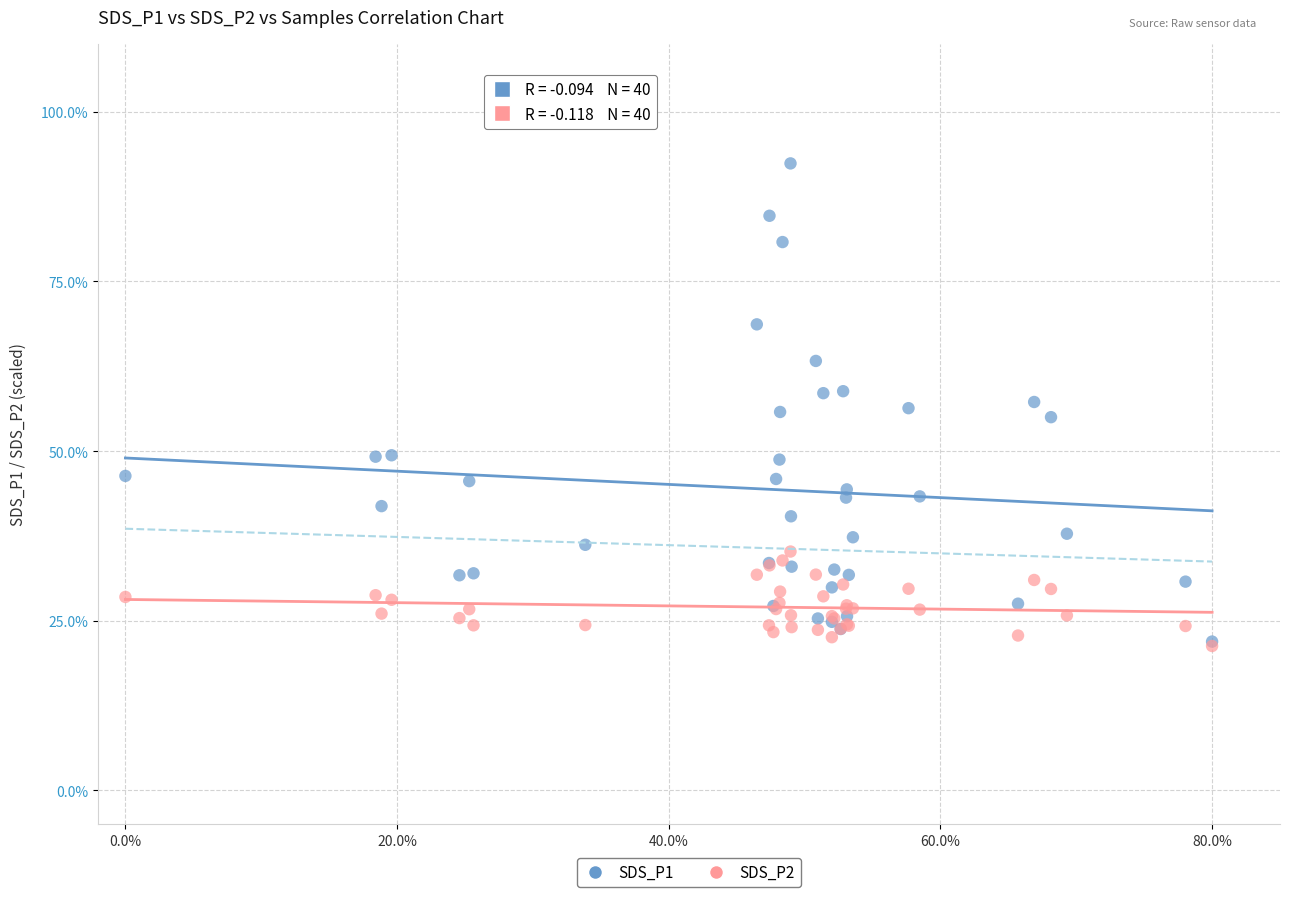

Which series reaches the maximum Y coordinate?

SDS_P1